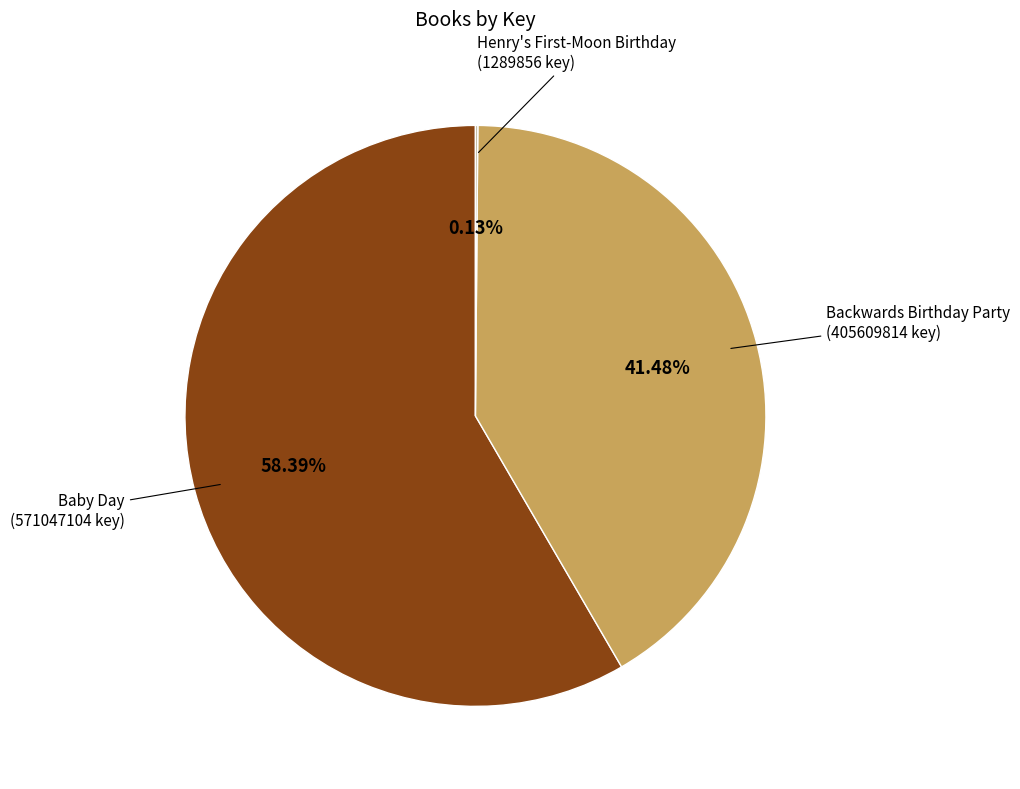

Is there any slice that represents more than half of the pie?

Yes